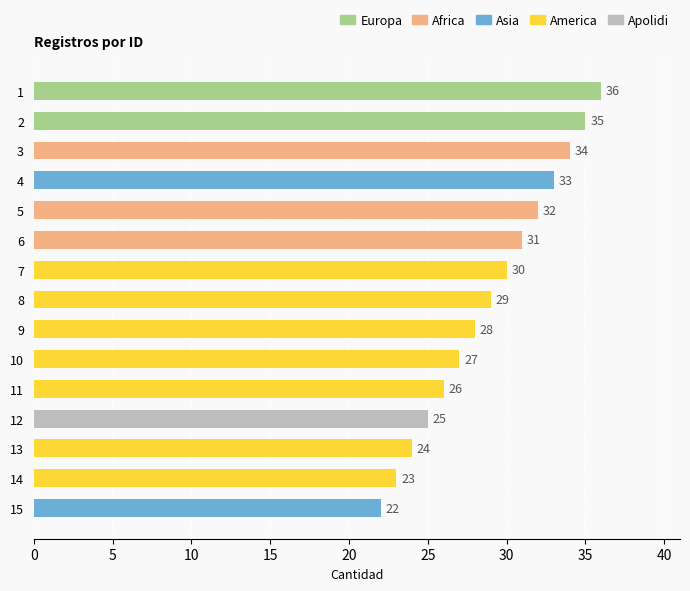

The chart shows a value of 30 at 7. True or false?

True